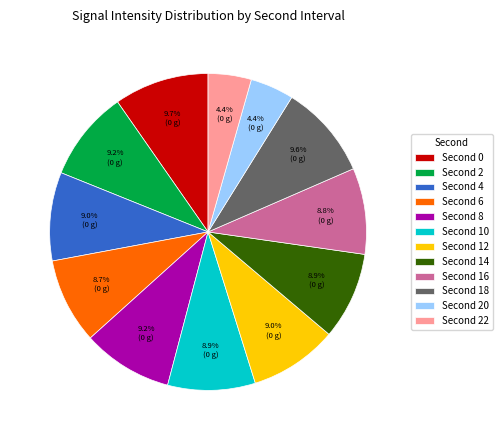

To the nearest percent, what is the average slice percentage?

8%